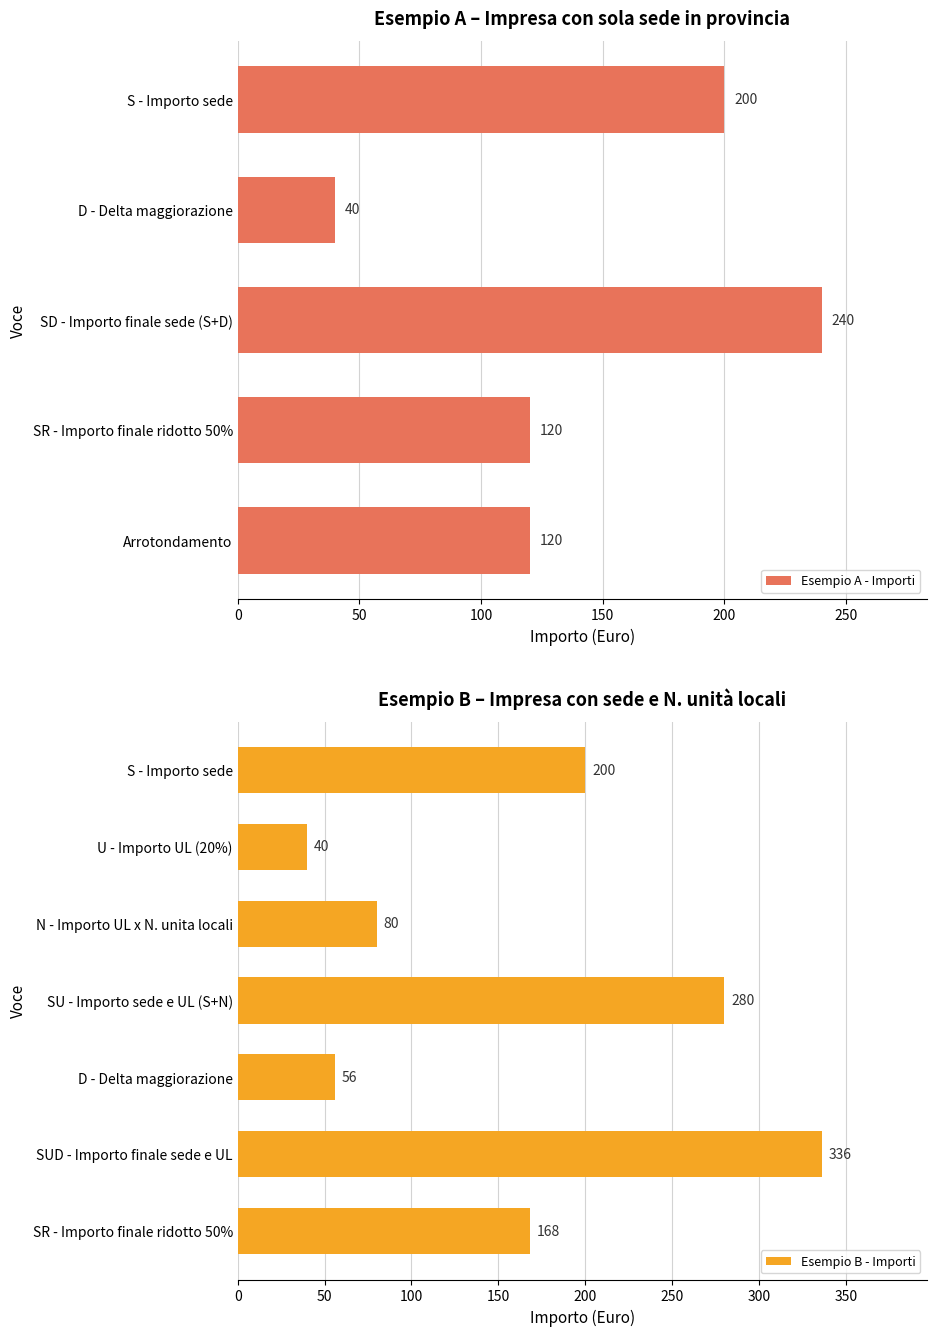

The value of Esempio A - Importi at S - Importo sede is 200. True or false?

True